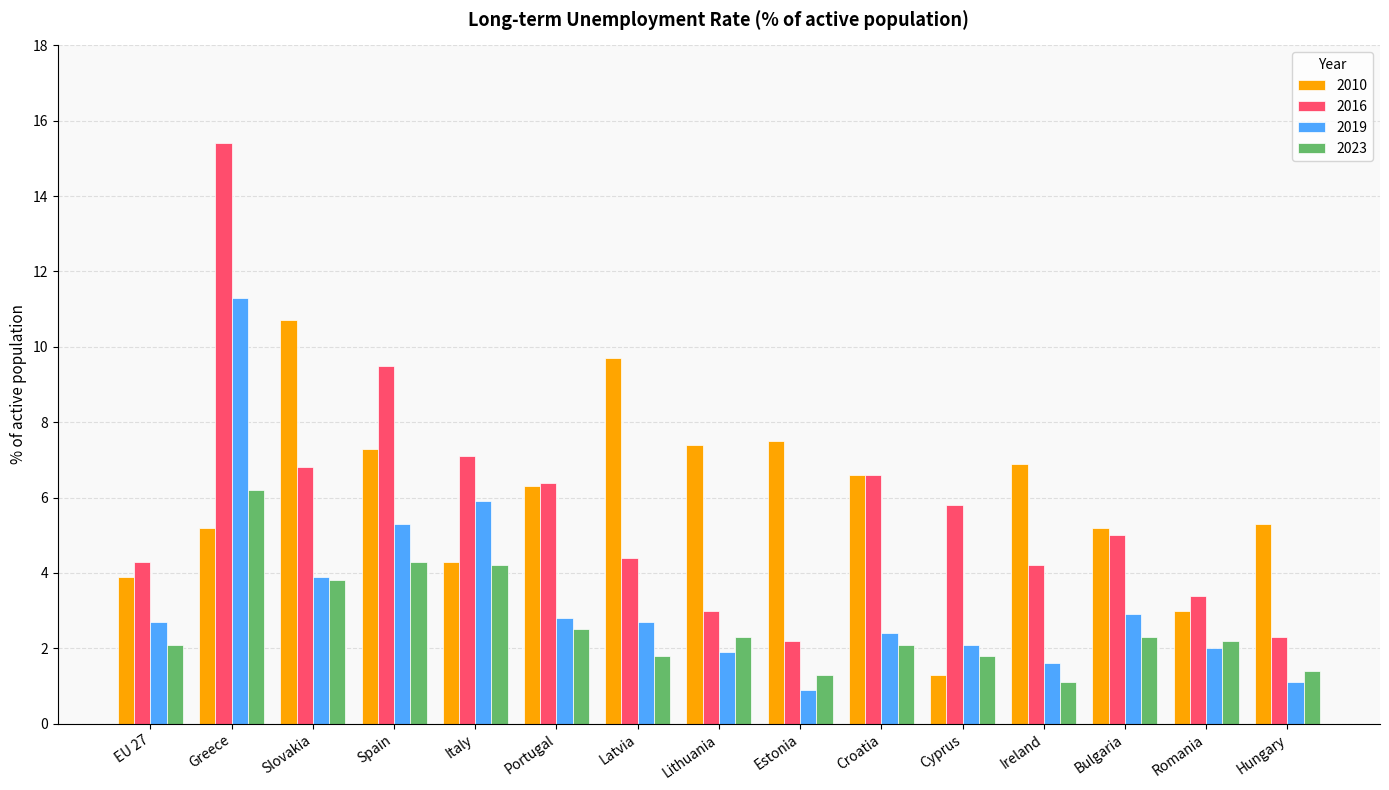

What is the sum of all 2019 values?

49.5